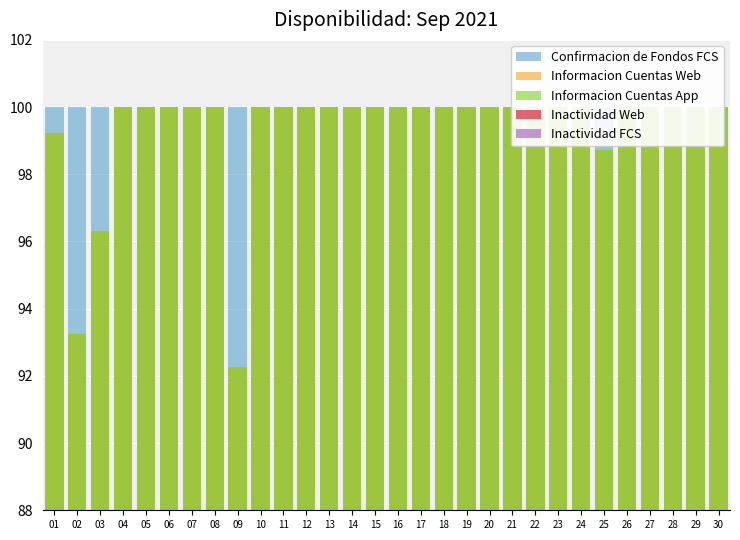

What is the maximum value for Confirmacion de Fondos FCS?

100.0